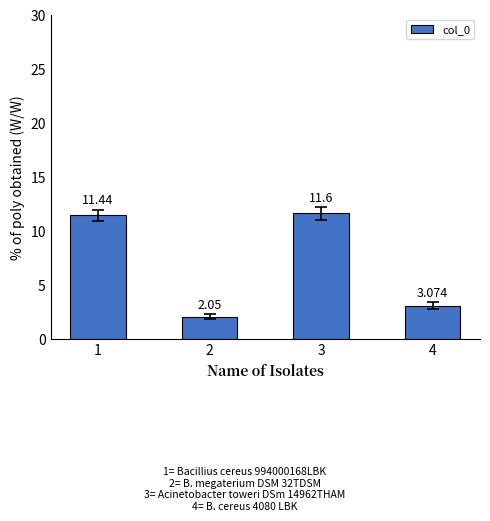

What is the change in value from 1 to 3?

+0.2